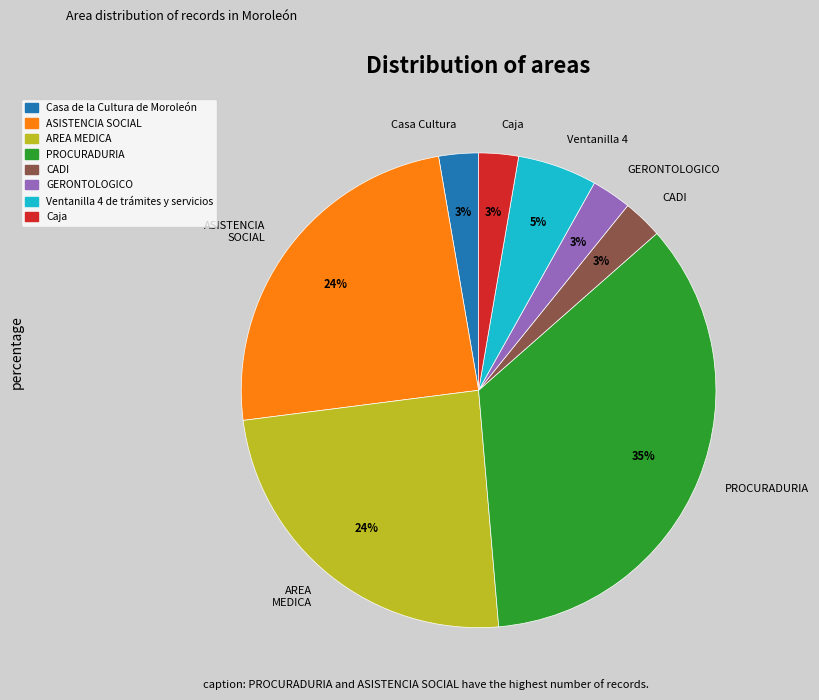

To the nearest percent, what portion does Casa Cultura represent?

3%